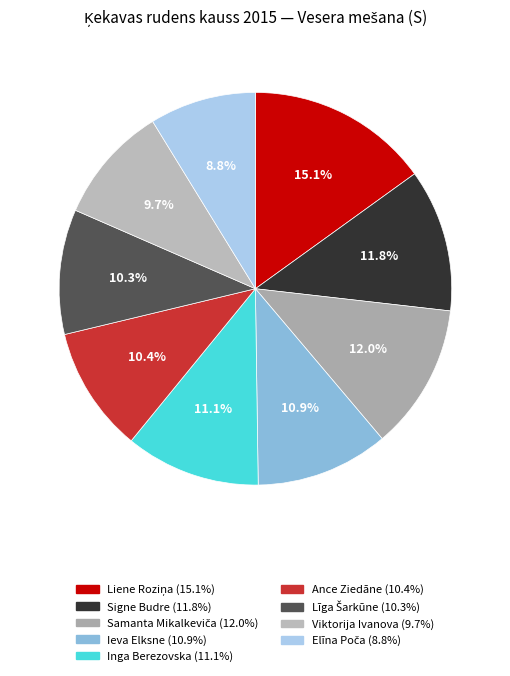

Approximately how many times larger is the value at Liene Roziņa compared to Līga Šarkūne?

1.5